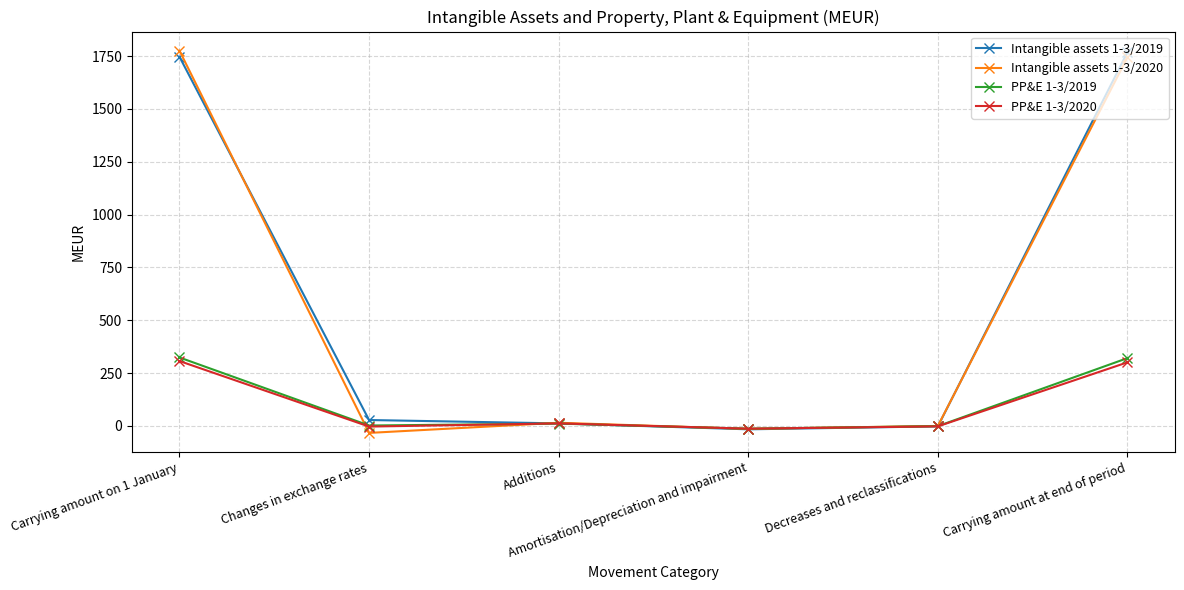

At which label does Intangible assets 1-3/2019 first exceed 28?

Carrying amount on 1 January